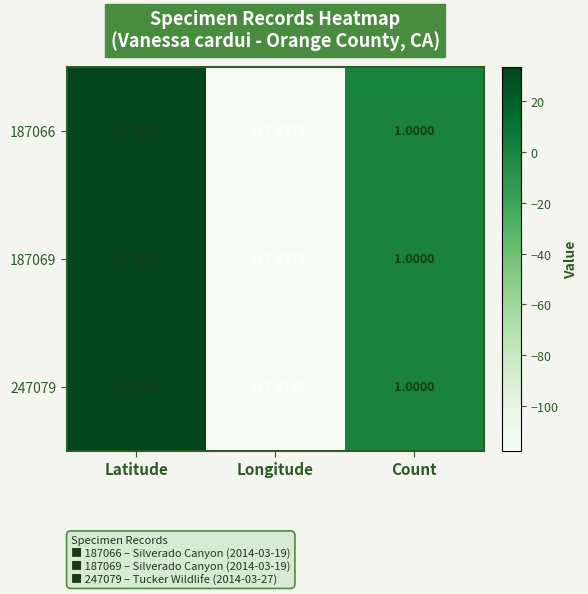

List the labels in order of 187066 value, largest first.

Latitude, Count, Longitude